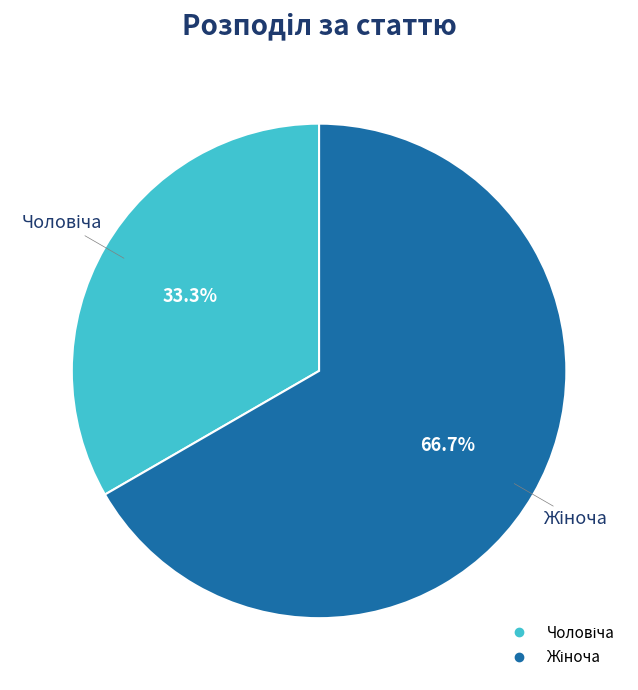

Is there any slice that represents more than half of the pie?

Yes